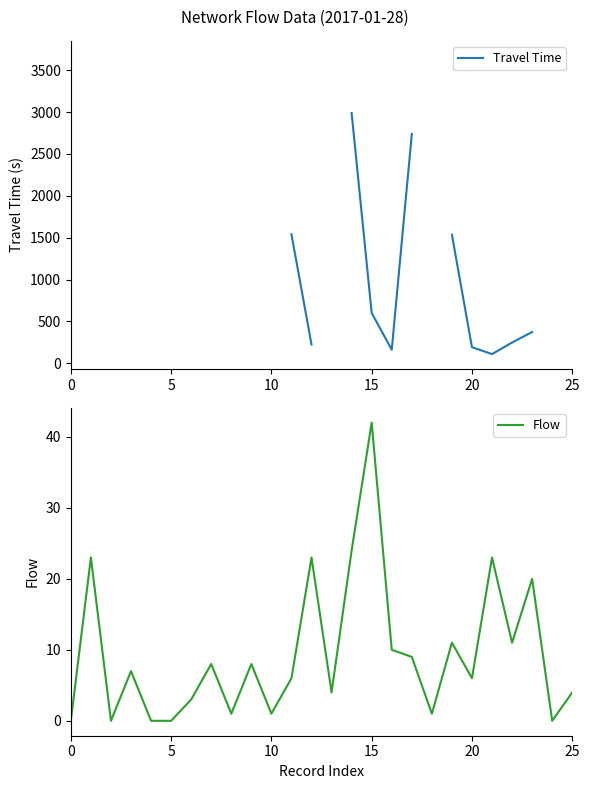

Does the chart display data point markers on the line(s)?

No